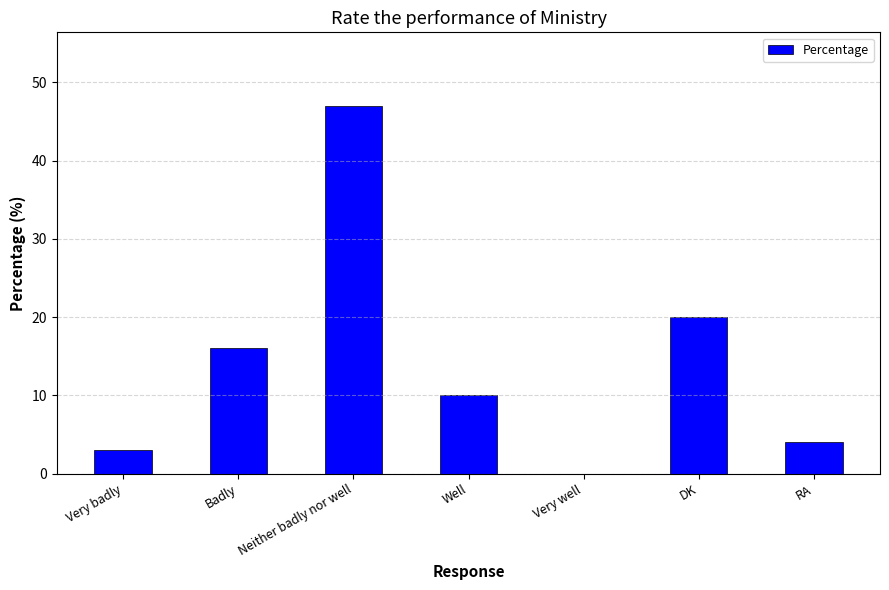

What is the change in value from Well to Very well?

-10